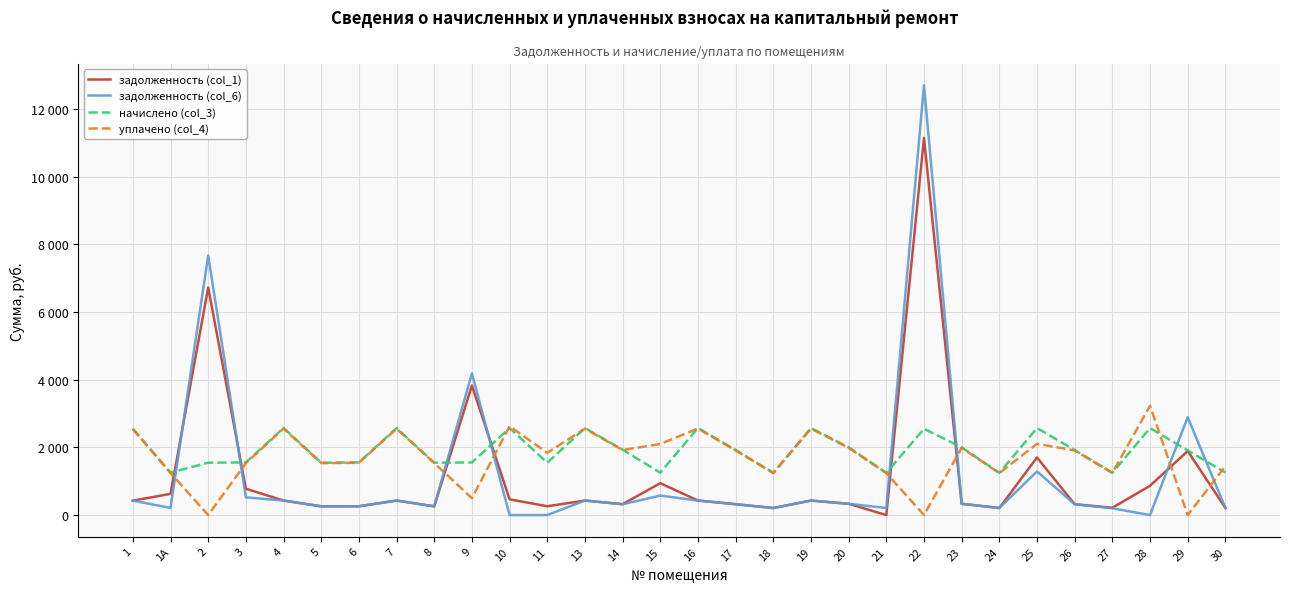

List the labels in order of задолженность (col_1) value, largest first.

22, 2, 9, 29, 25, 15, 28, 3, 1А, 10, 4, 16, 7, 13, 19, 1, 20, 23, 14, 17, 26, 11, 6, 5, 8, 27, 30, 18, 24, 21